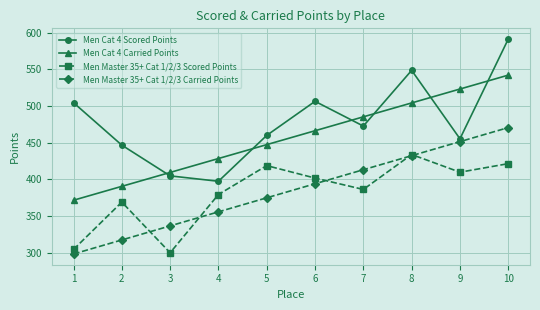

Which series has the largest total across all categories?

Men Cat 4 Scored Points